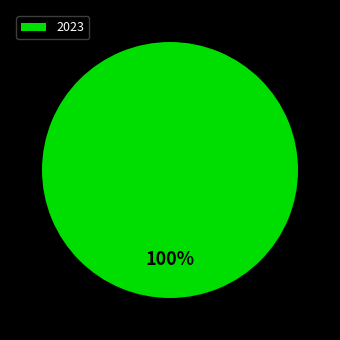

To the nearest percent, what percentage of the pie is 2023?

100%